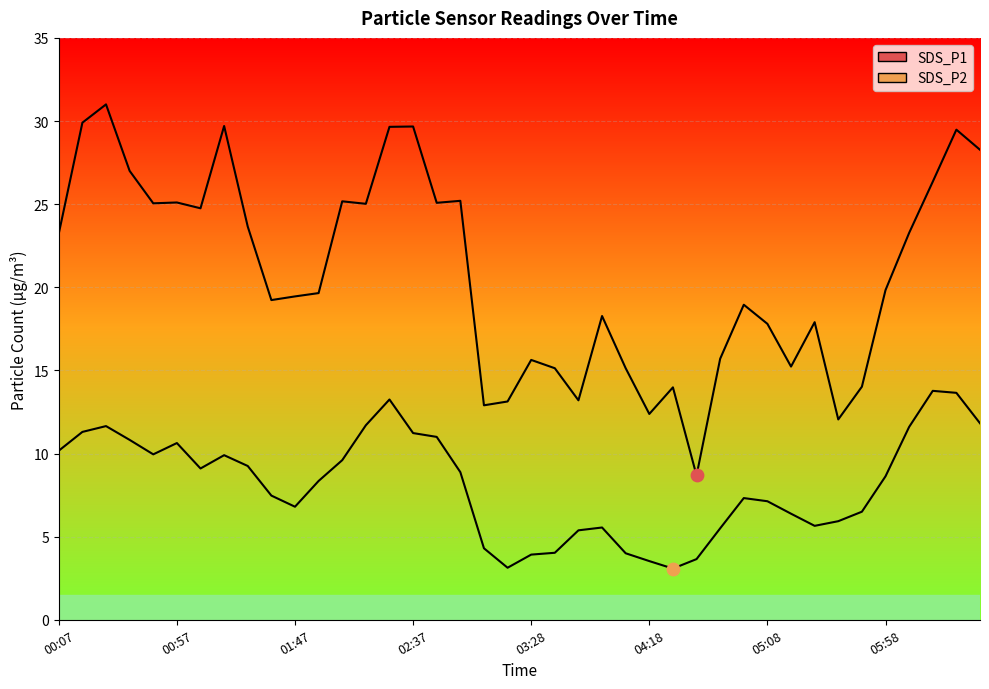

What are all the series names shown in the legend?

SDS_P1, SDS_P2